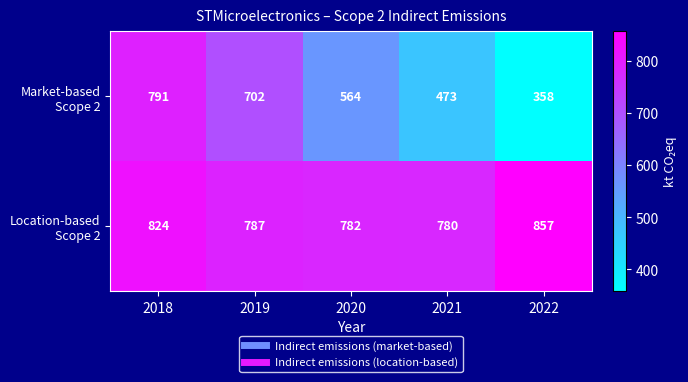

What is the greatest value displayed?

857